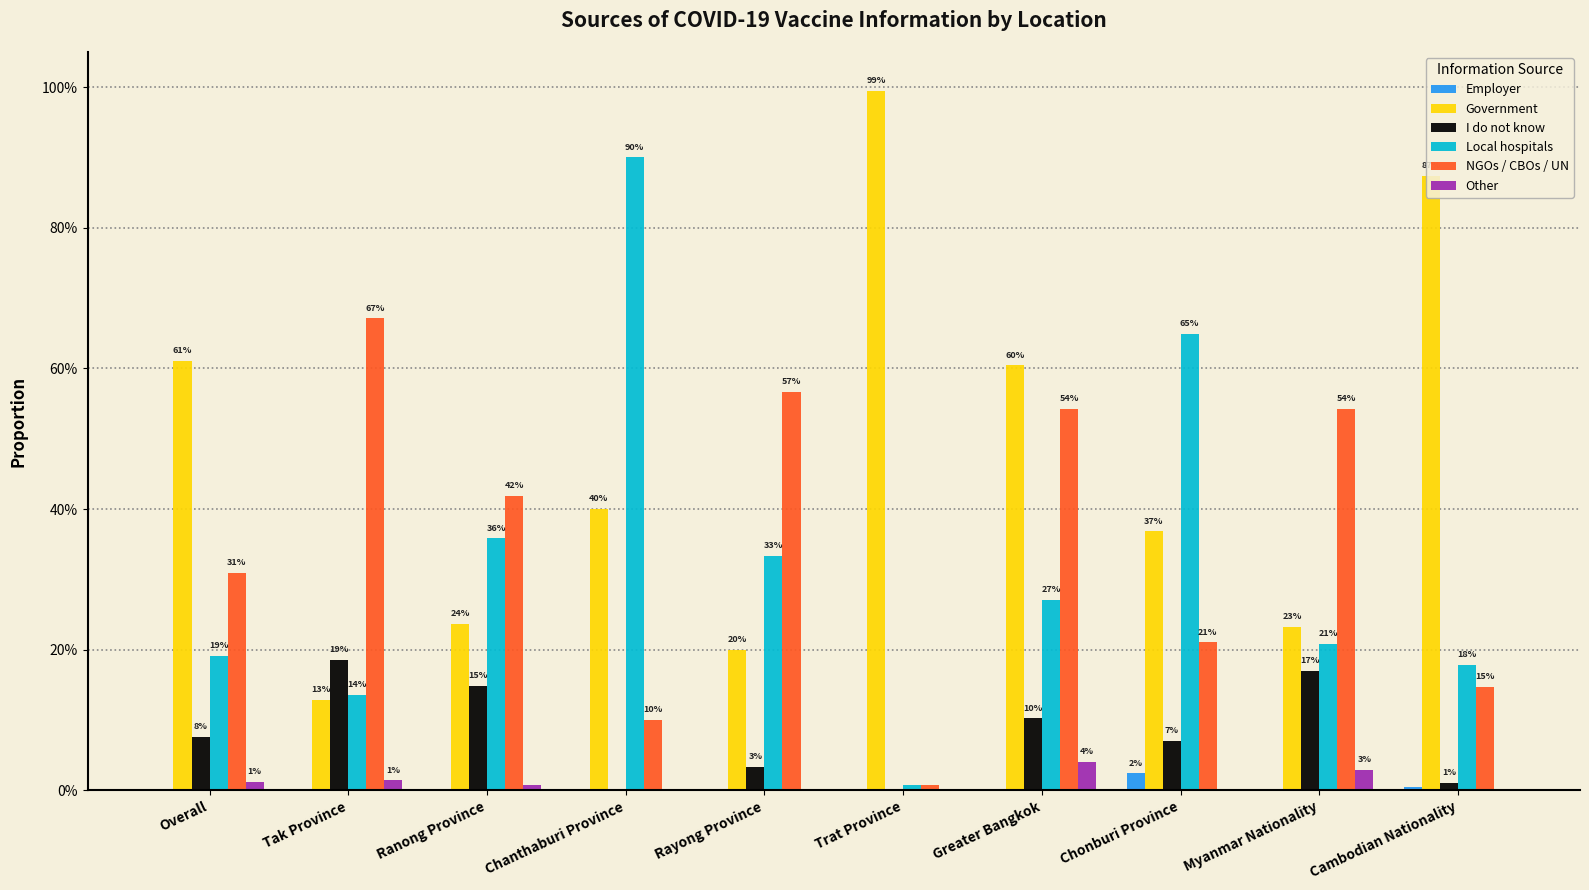

What are all the series names shown in the legend?

Employer, Government, I do not know, Local hospitals, NGOs / CBOs / UN, Other